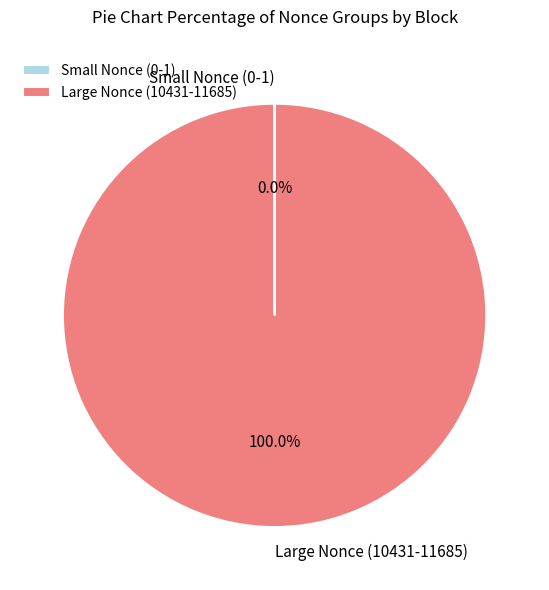

Which slice represents more than half of the pie?

Large Nonce (10431-11685)